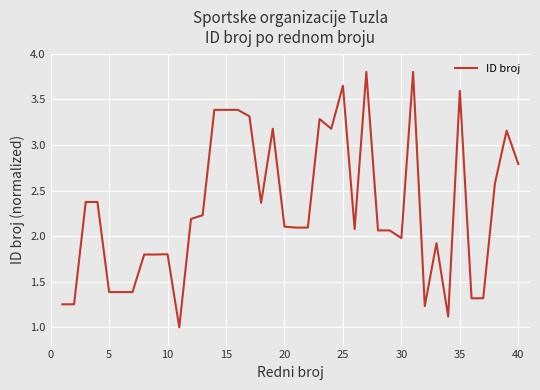

What is the minimum value shown in the chart?

1.0